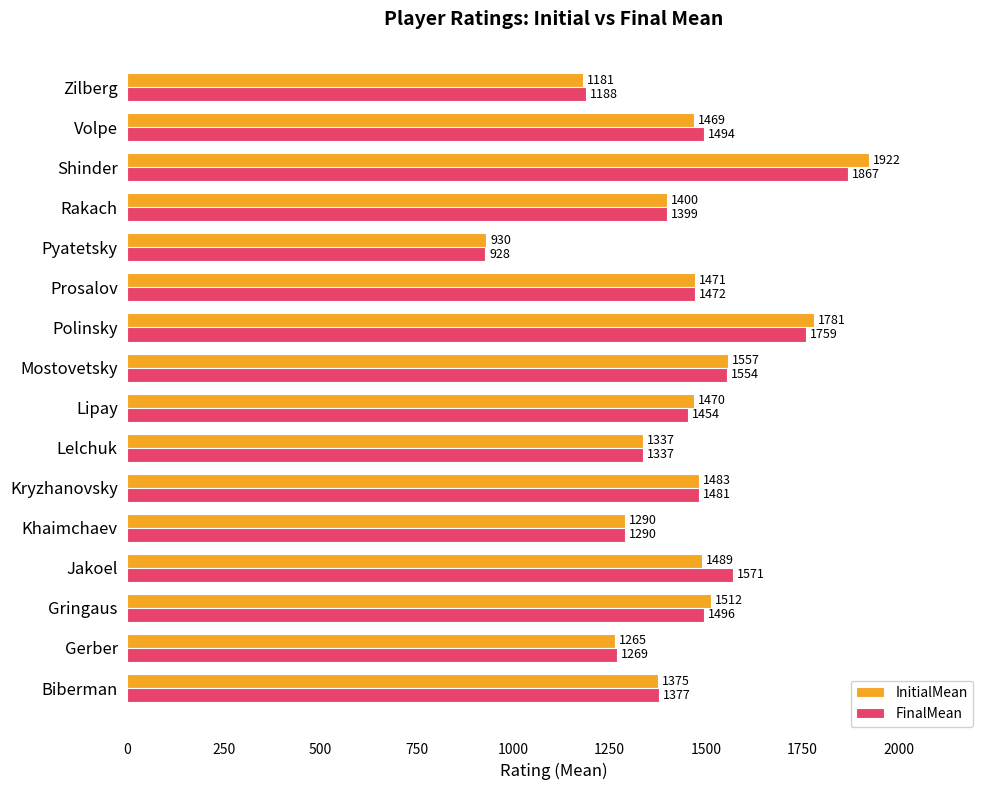

Which series has the largest total across all categories?

FinalMean